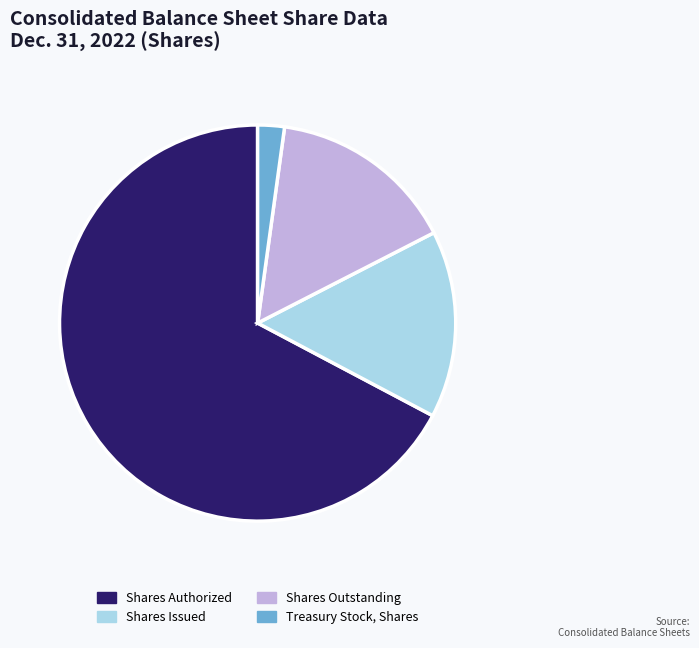

Combined, do Shares Issued and Treasury Stock, Shares account for over 50%?

No